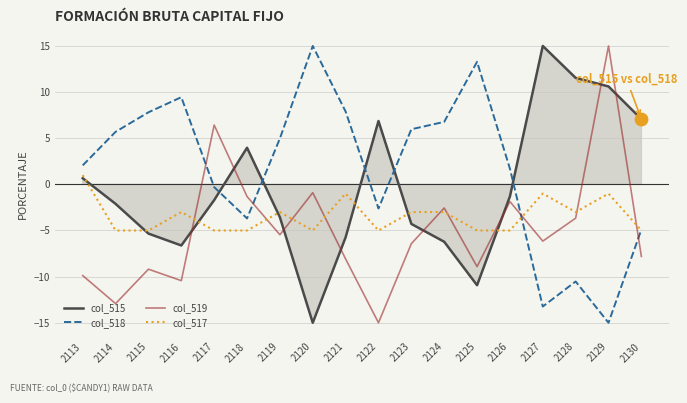

What are all the series names shown in the legend?

col_515, col_518, col_519, col_517